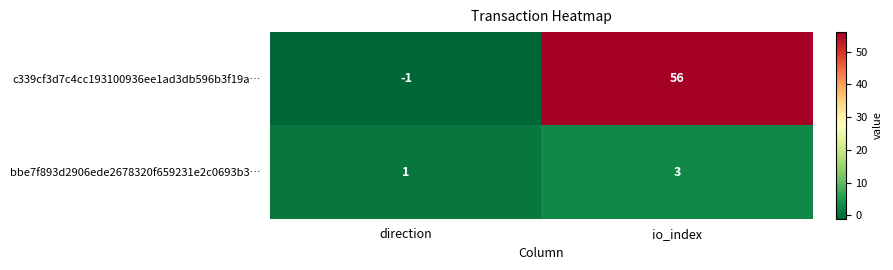

Which series has the widest spread of values?

c339cf3d7c4cc193100936ee1ad3db596b3f19a…